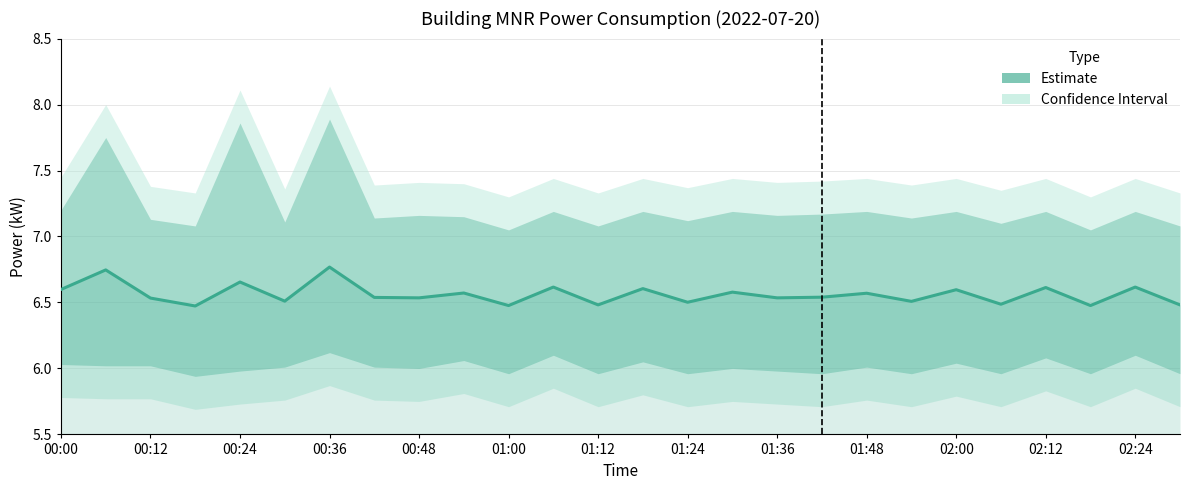

How many lines are shown in the chart?

1